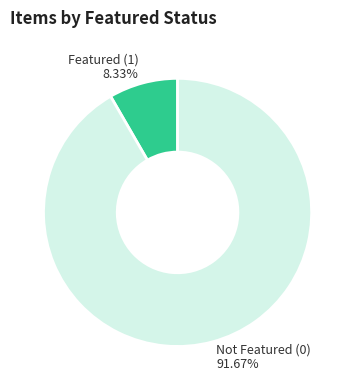

To the nearest percent, what is the difference between the largest and smallest slice percentages?

83%